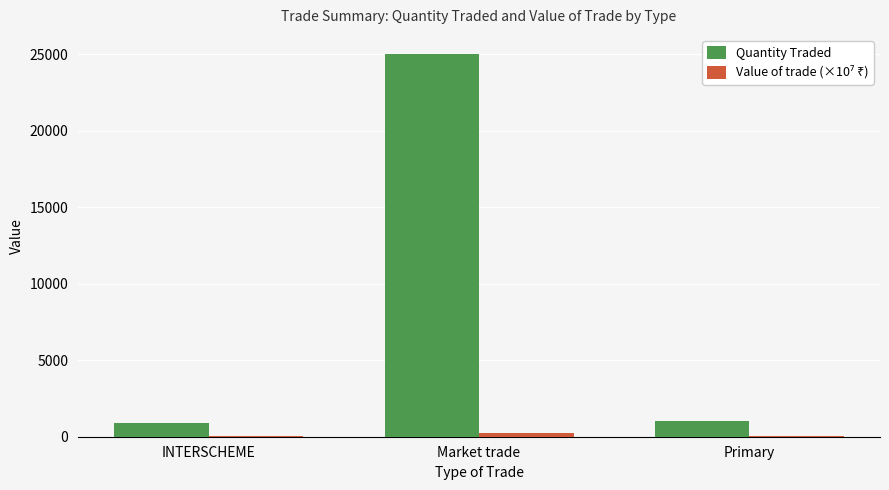

Which series changed the most between INTERSCHEME and Market trade?

Quantity Traded